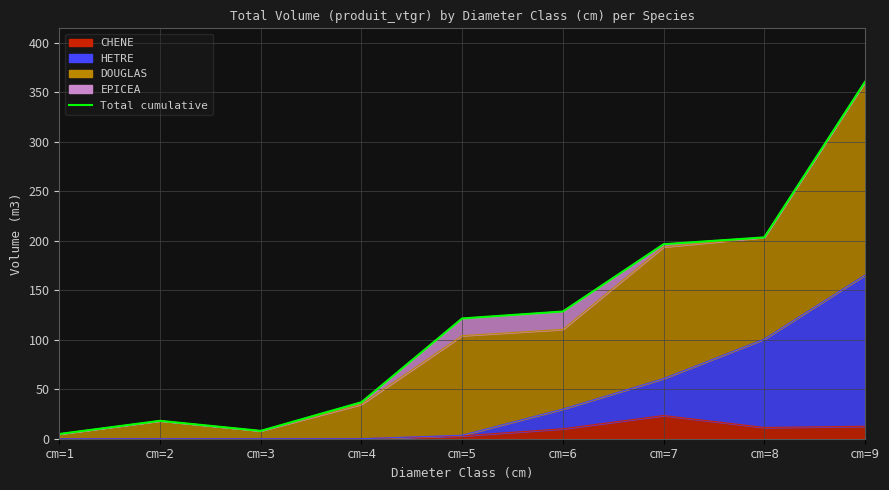

How many points are higher than both their immediate neighbors (excluding endpoints)?

1